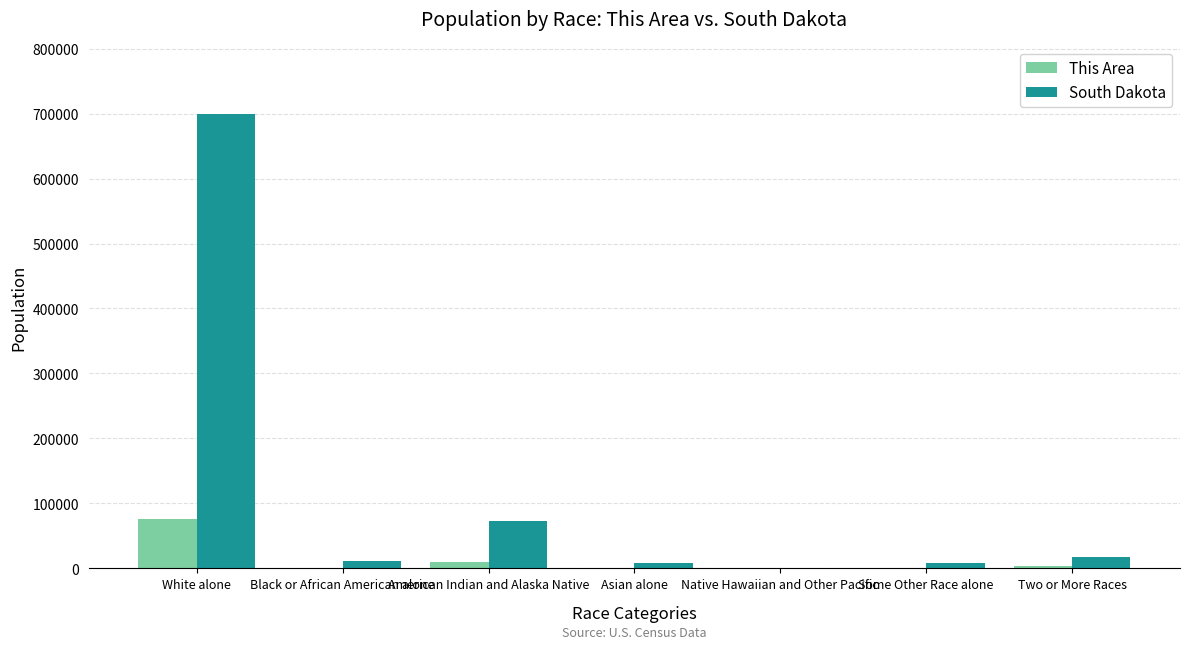

Which series has the largest range (max minus min)?

South Dakota